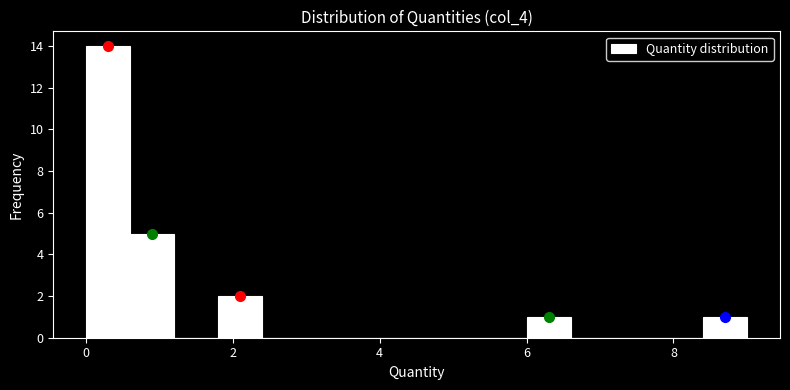

Read against the x-axis, roughly where is the centre of the tallest bar?

0.4